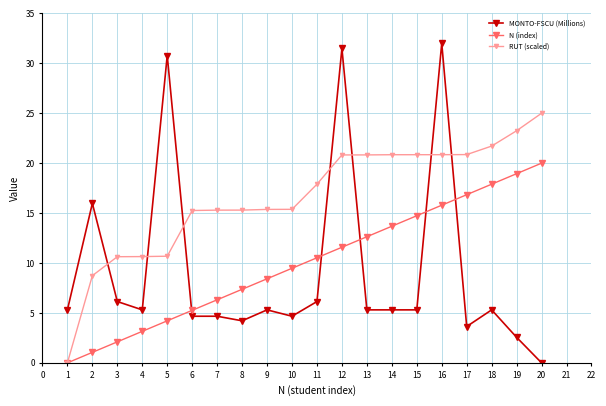

Which series ends up on top after the final intersection of MONTO-FSCU (Millions) and RUT (scaled)?

RUT (scaled)